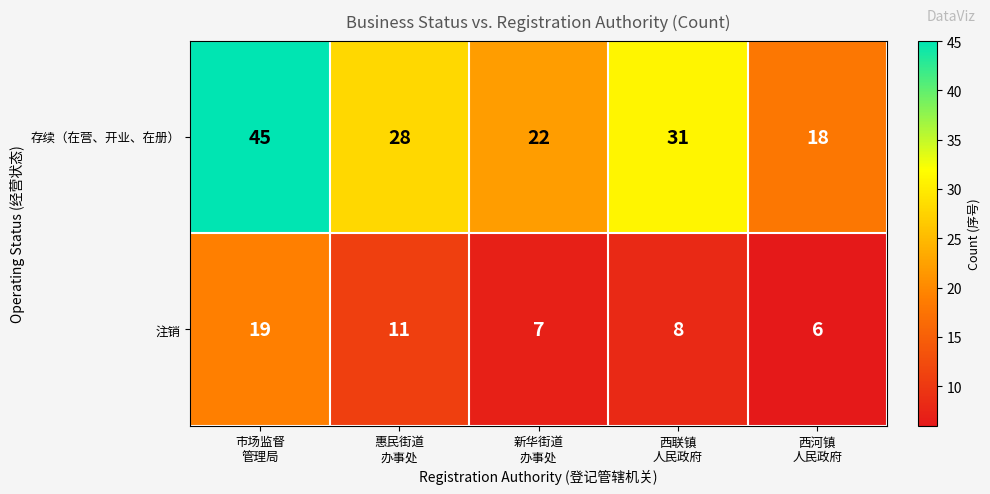

Rank the series at 西联镇
人民政府 from highest to lowest value.

存续（在营、开业、在册）, 注销